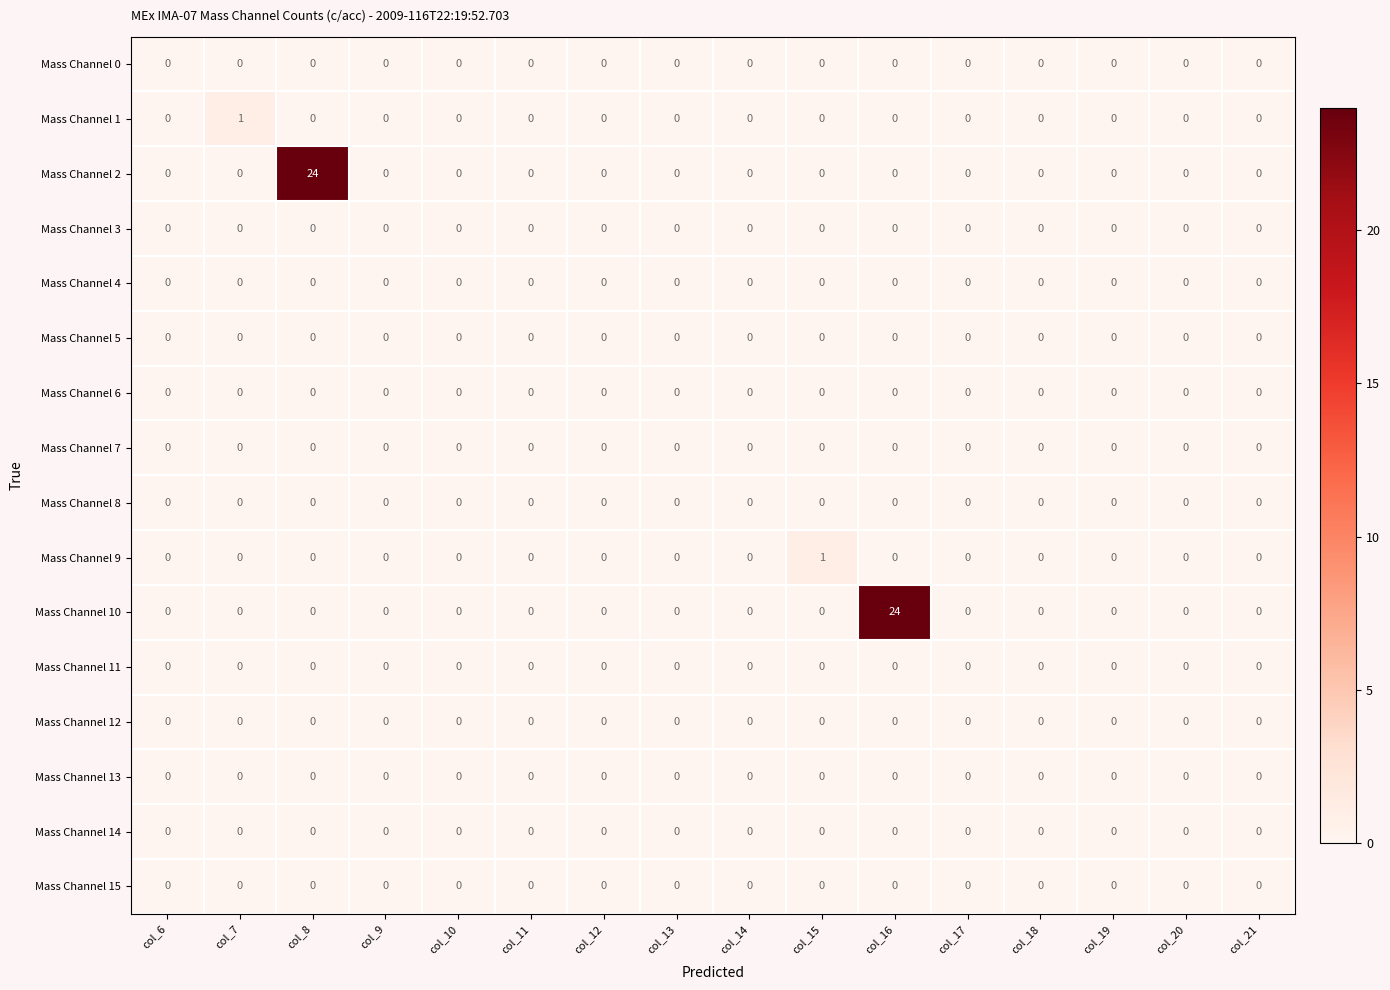

True or false: Mass Channel 11 has a value of 0 at col_6.

True